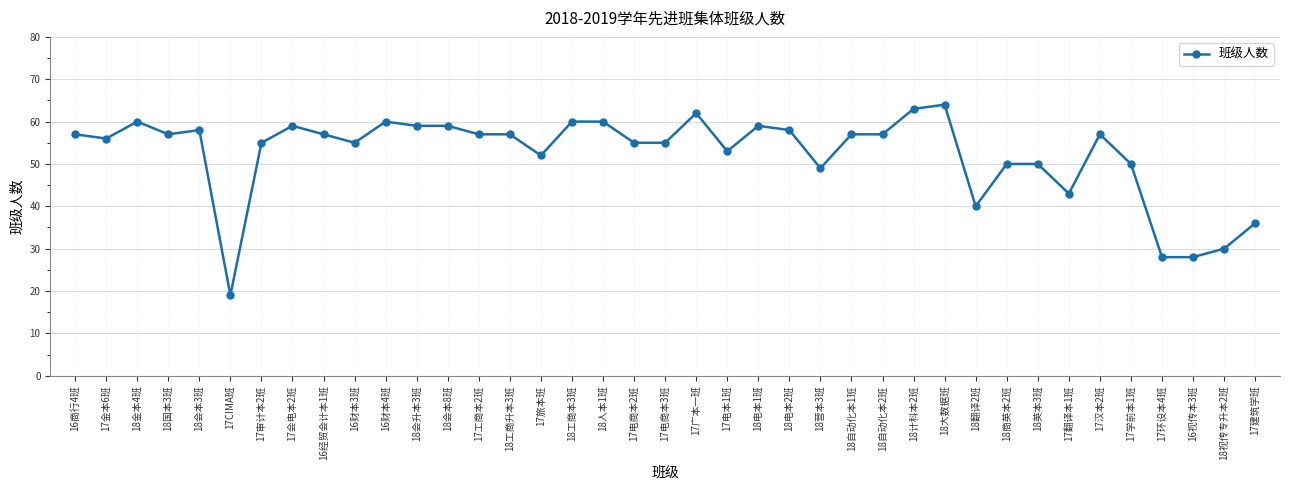

What is the label of the 5th point from the right?

17学前本1班